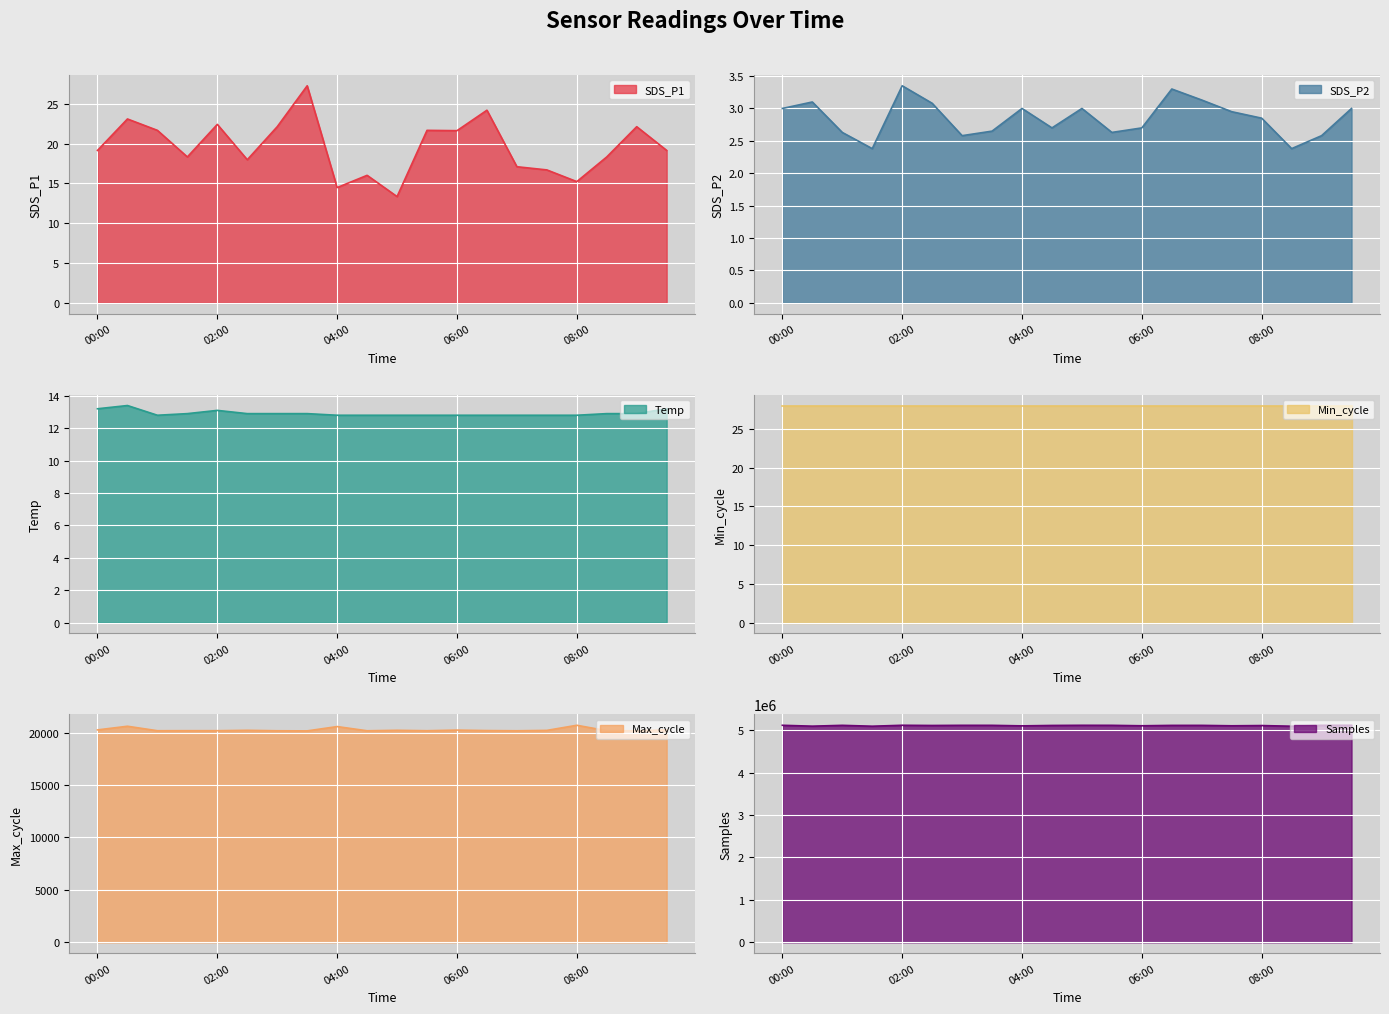

Which series has the widest spread of values?

Samples